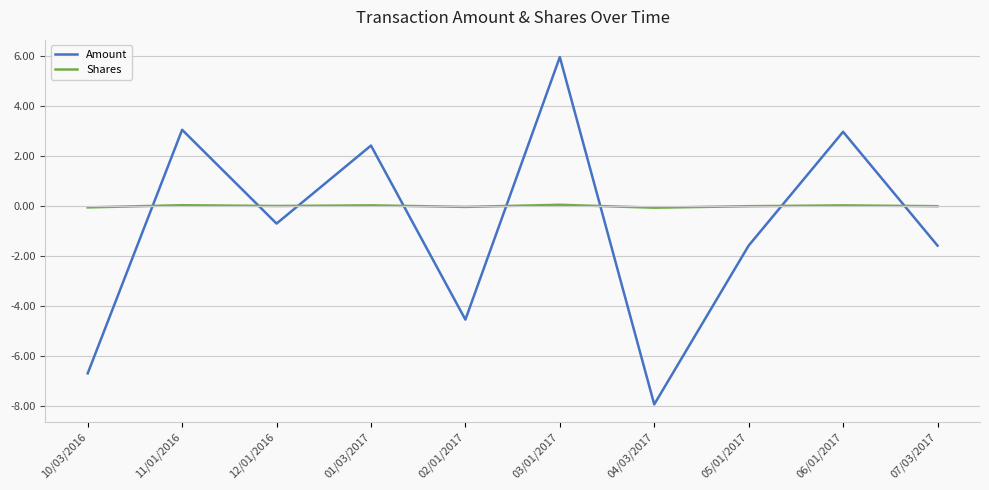

At how many categories does at least one series exceed 4?

1